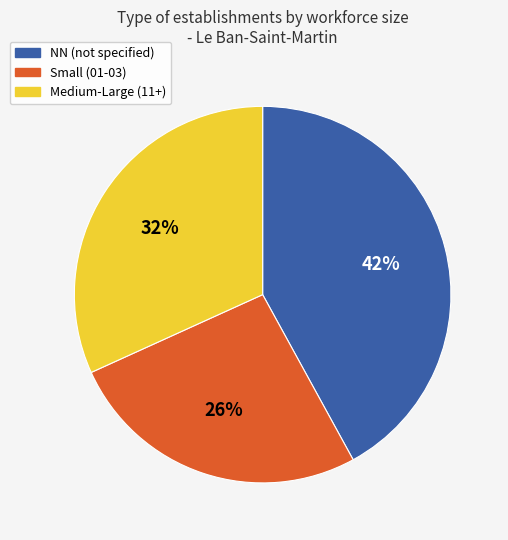

How many slices are in this pie chart?

3